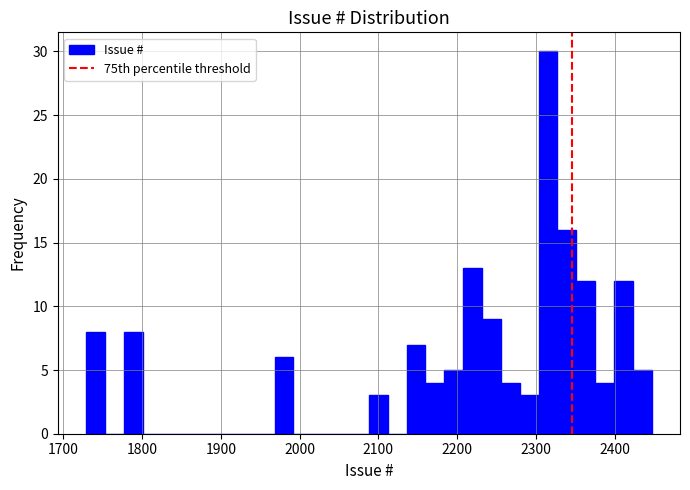

Around what value on the x-axis is the tallest bar? Give the approximate position of its centre, as read against the axis.

2320